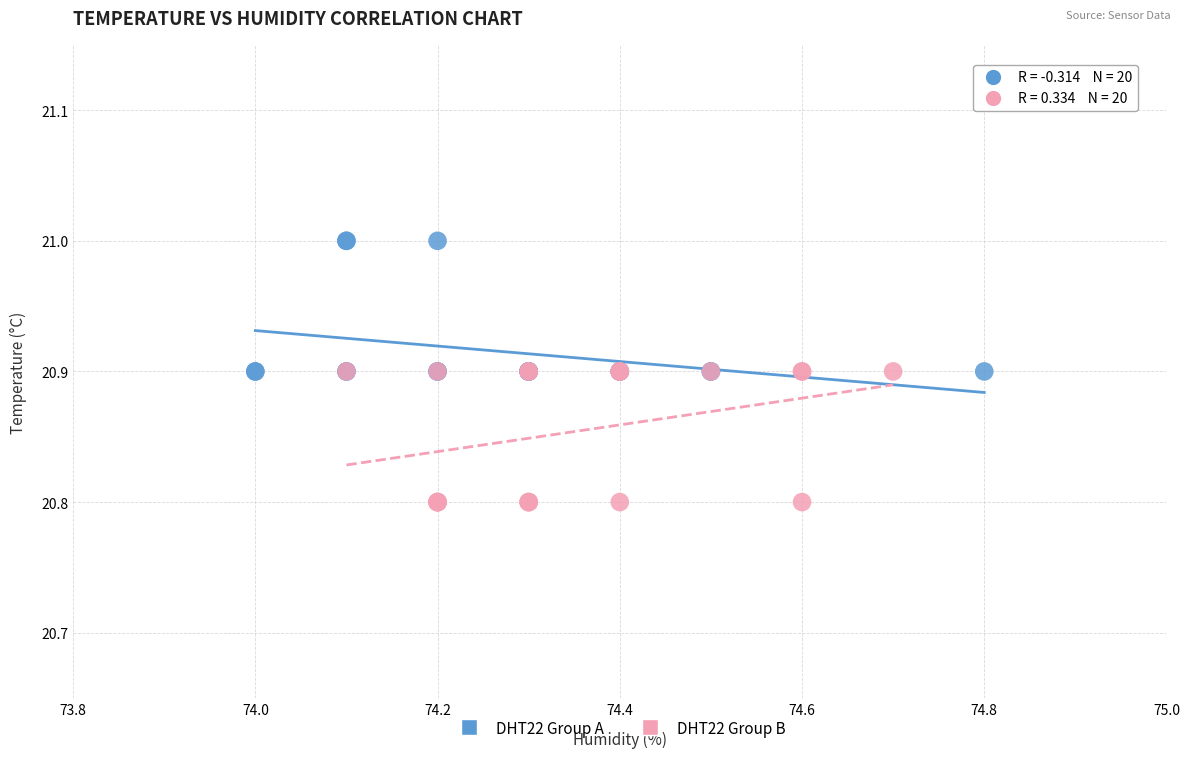

Which series reaches the minimum Y coordinate?

DHT22 Group B